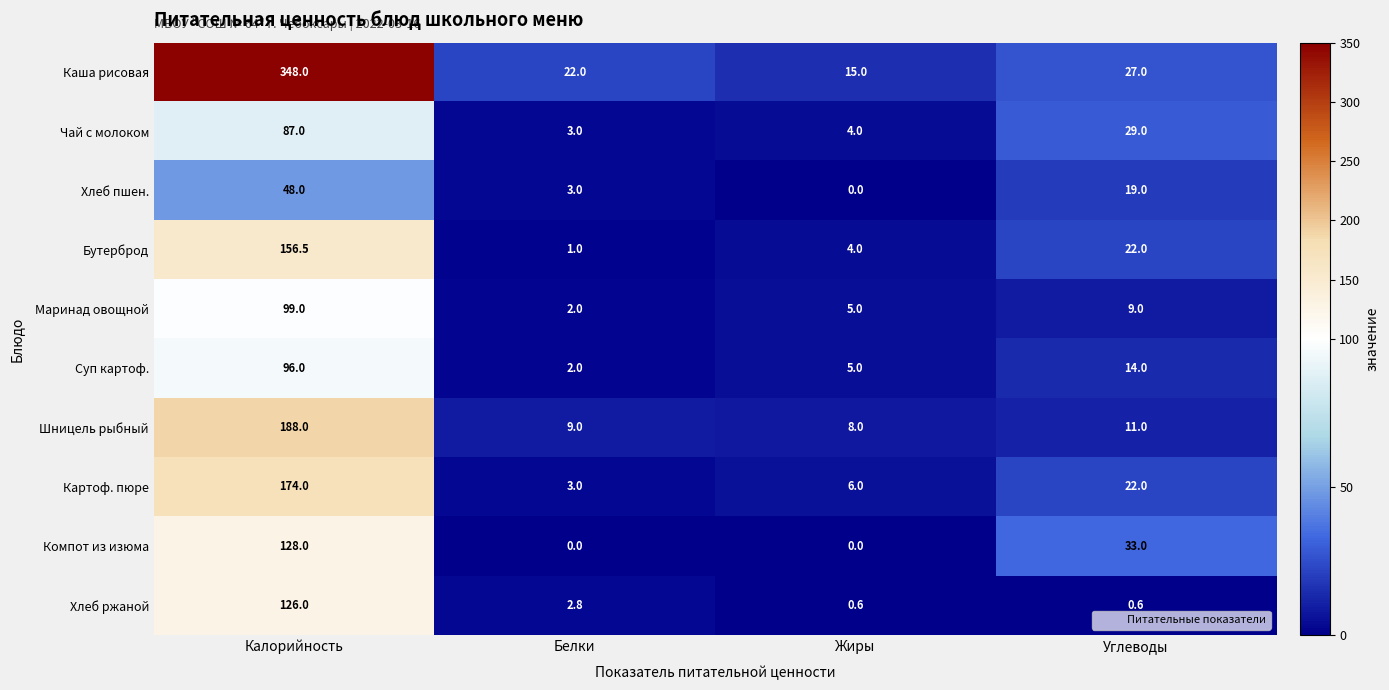

Count the number of categories in the chart.

4